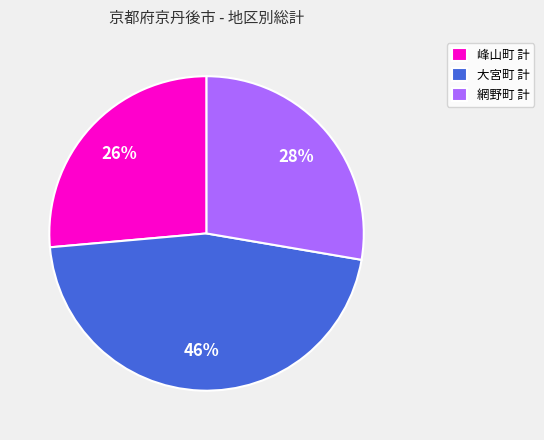

Is there a majority slice in this chart?

No